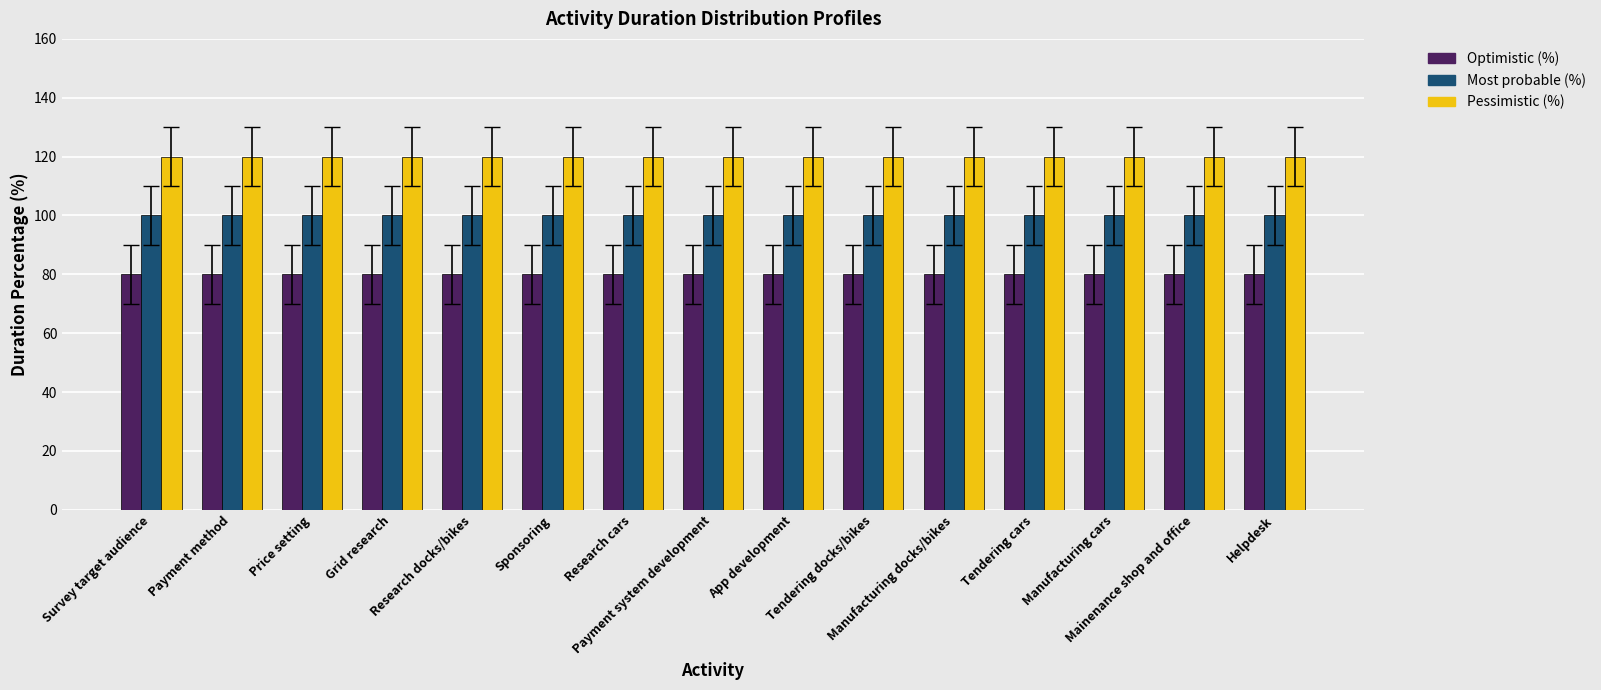

What is the label of the 8th bar from the right?

Payment system development